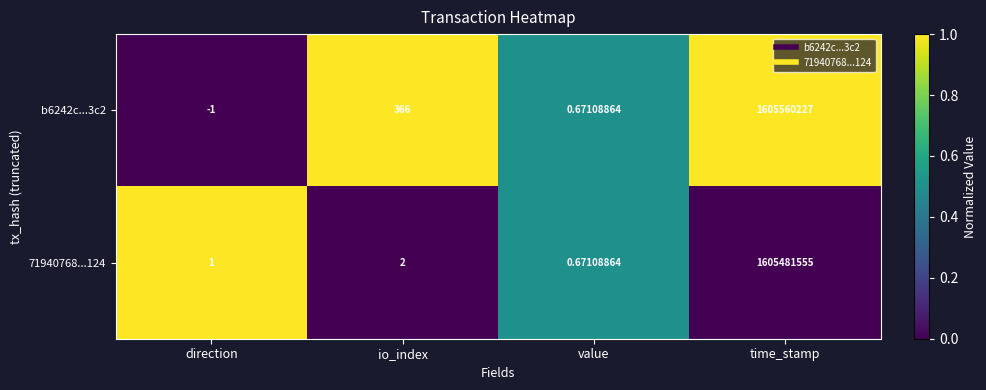

Which label corresponds to the smallest value in the chart?

direction